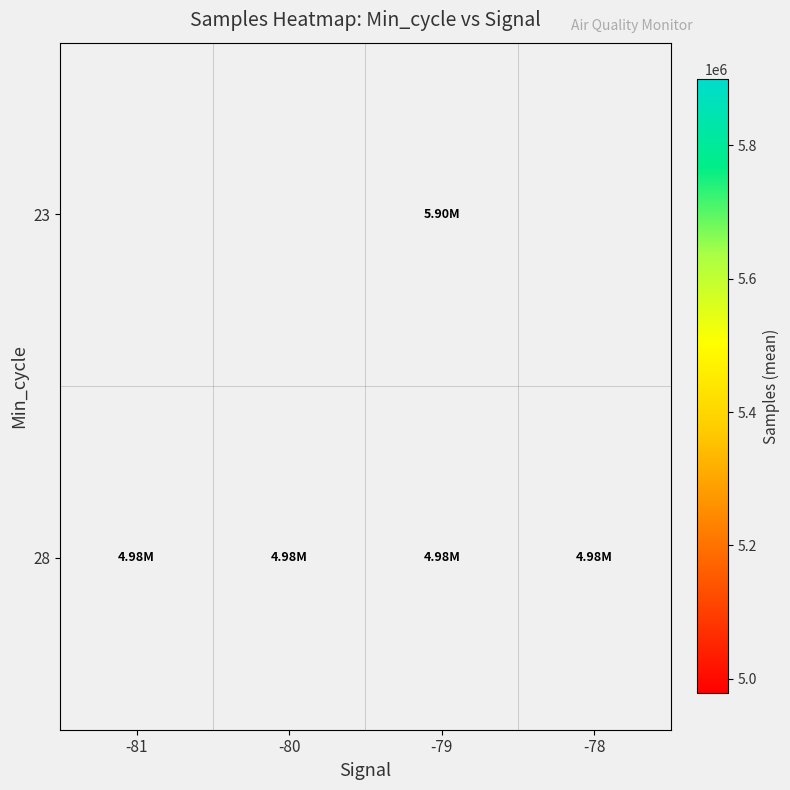

Rank the series by their maximum value, from highest to lowest.

23, 28